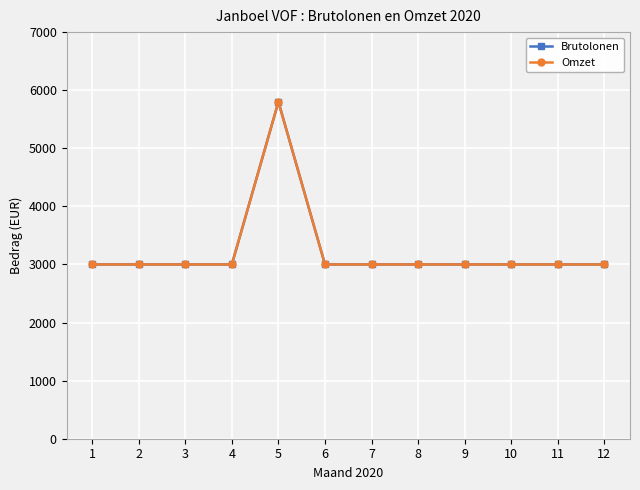

Which series changed the most between 8 and 10?

Brutolonen